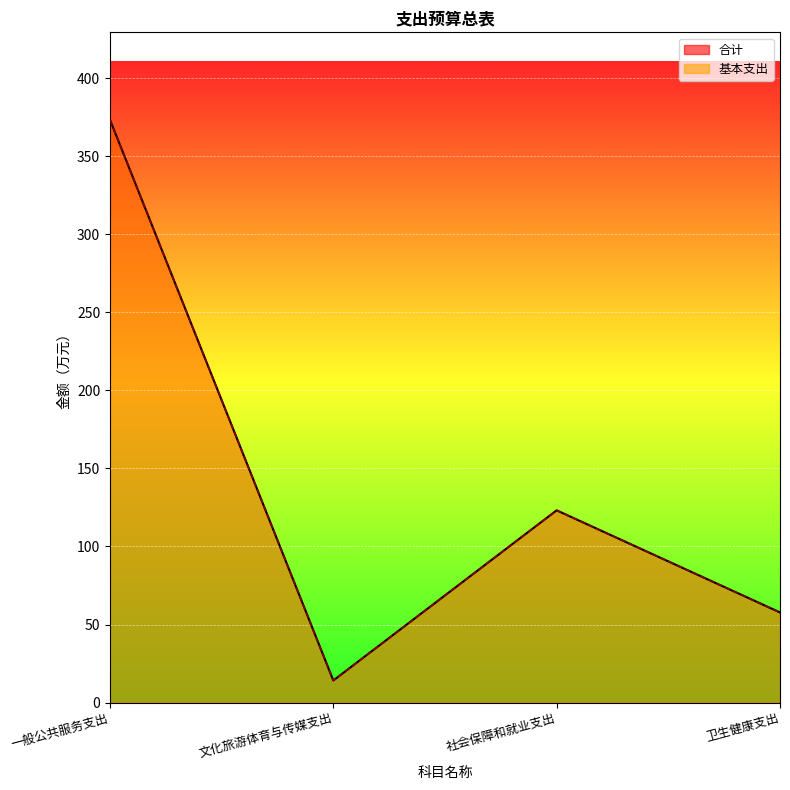

How many categories are shown in the chart?

4